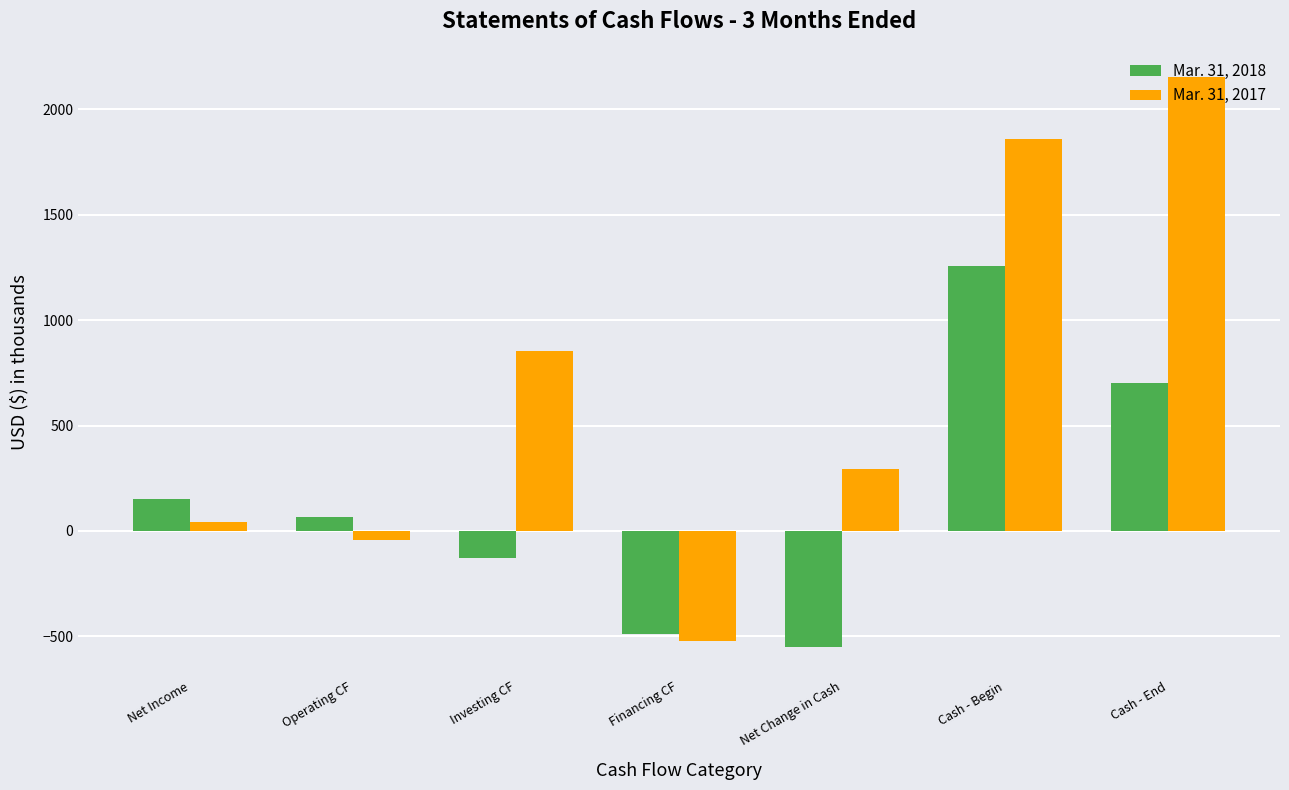

At which category is the sum across all series the highest?

Cash - Begin